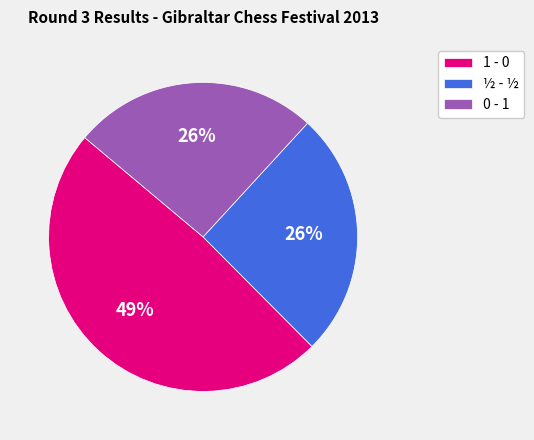

How many segments does this pie chart have?

3